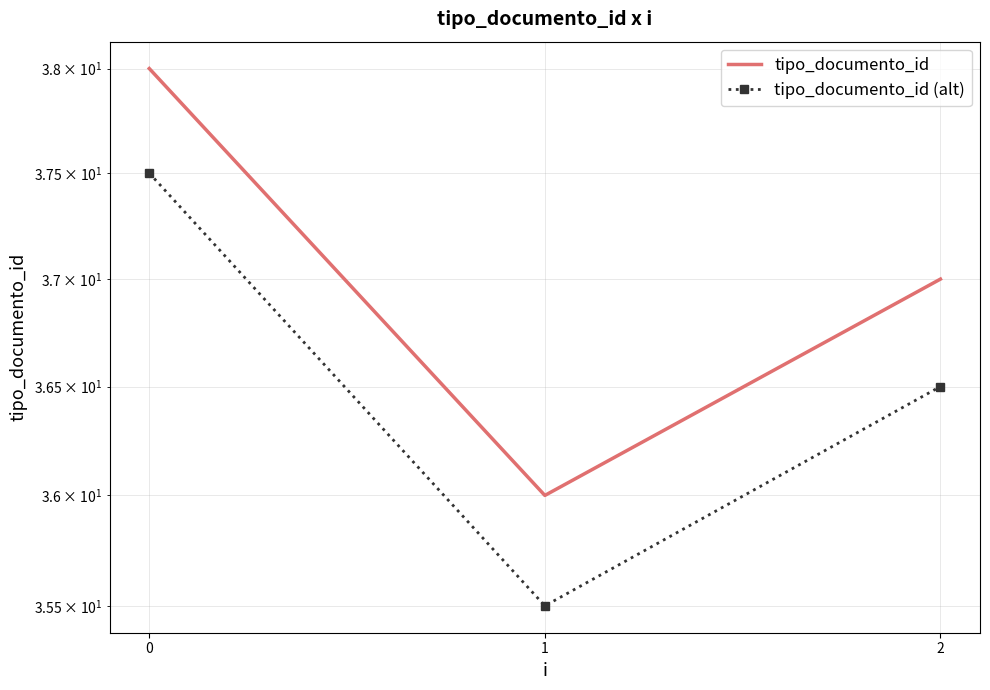

How many values in the tipo_documento_id series are below 37?

1